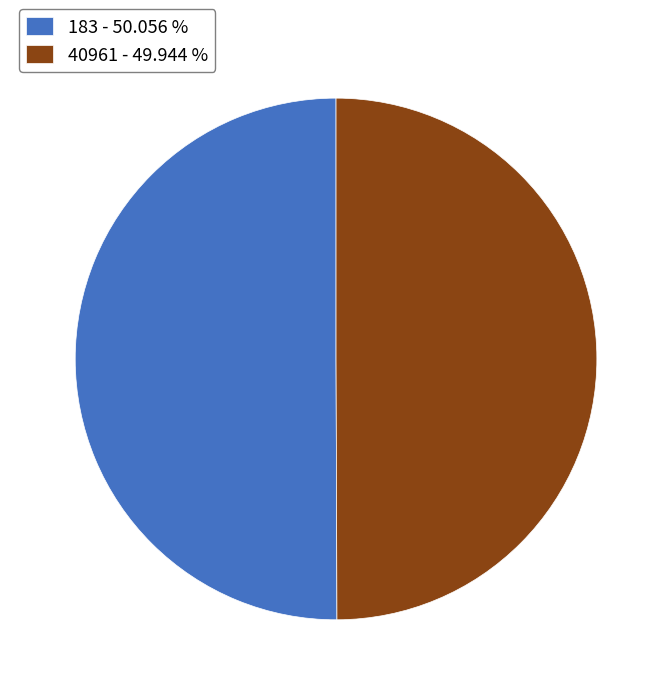

Combined, do 183 - 50.056 % and 40961 - 49.944 % account for over 50%?

Yes